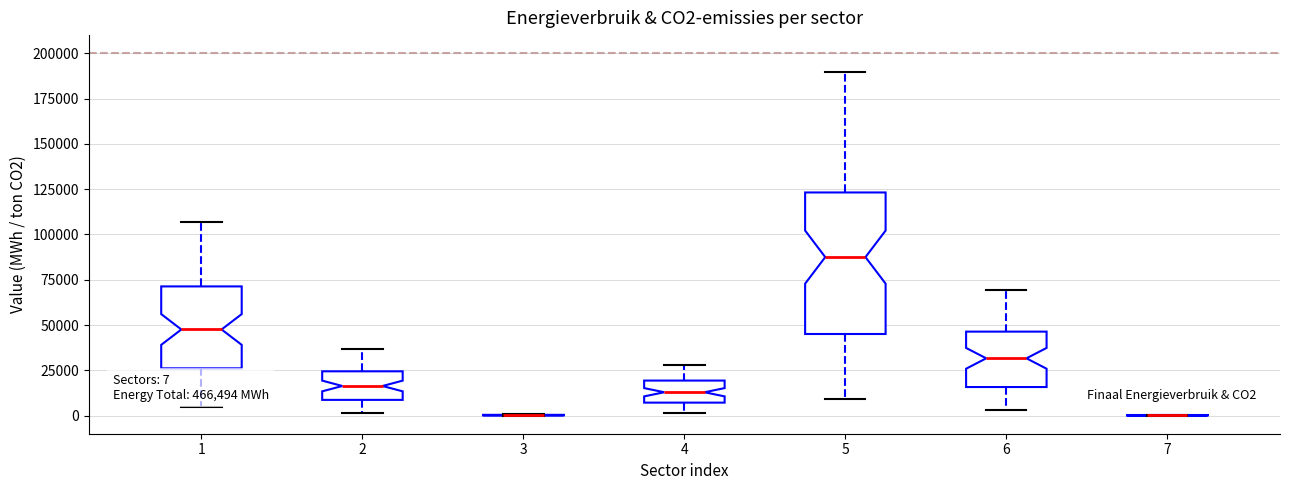

Which box is the tallest, from its lower edge to its upper edge?

5